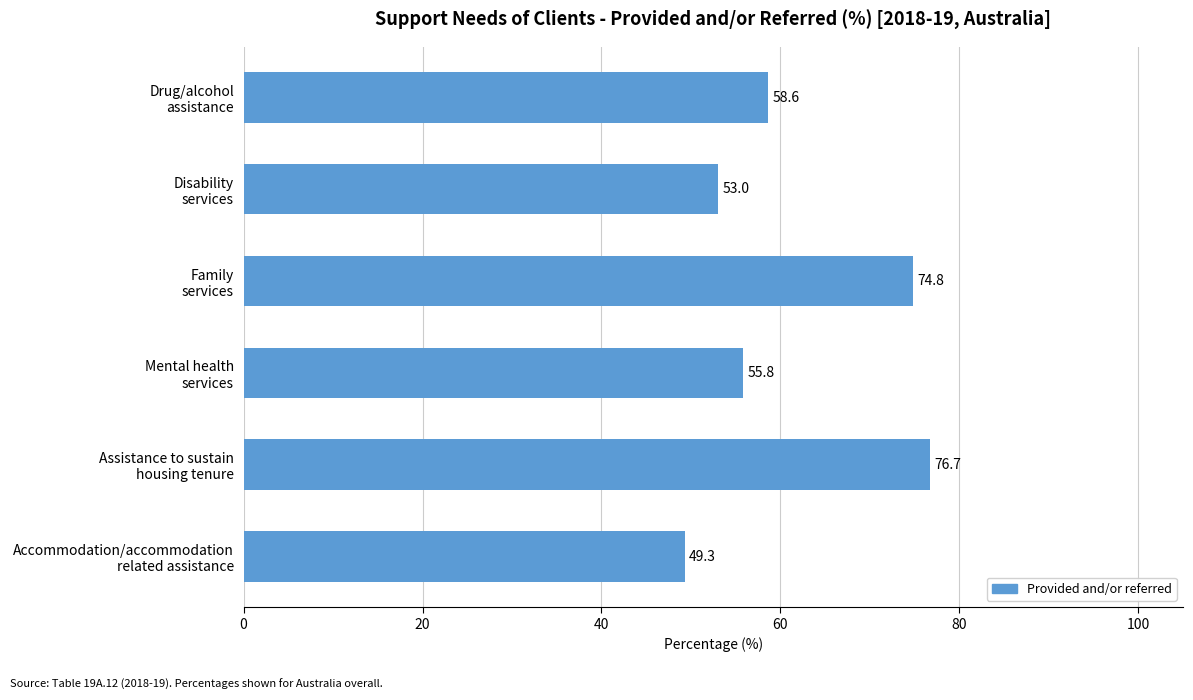

How many distinct data groups are displayed?

1